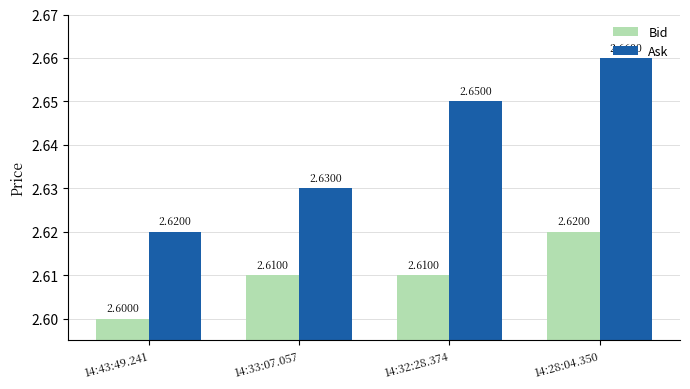

Where is Ask nearest to the value 2?

14:43:49.241